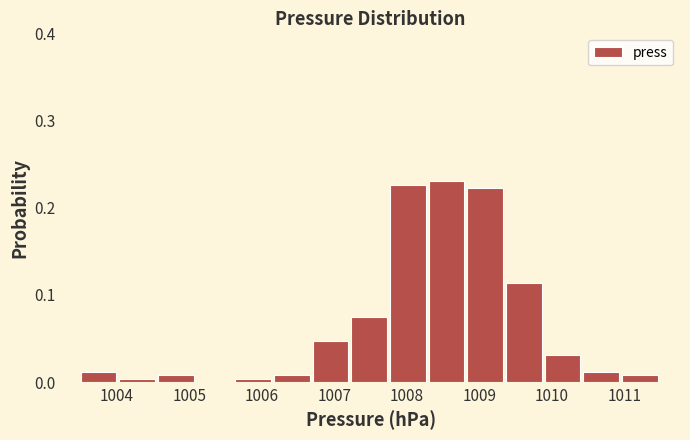

How tall is the bar that spans 1009.4 to 1009.9 on the x-axis? Neither the bar edges nor the heights are printed on the chart, so give them approximately, as read against the axes.

0.11